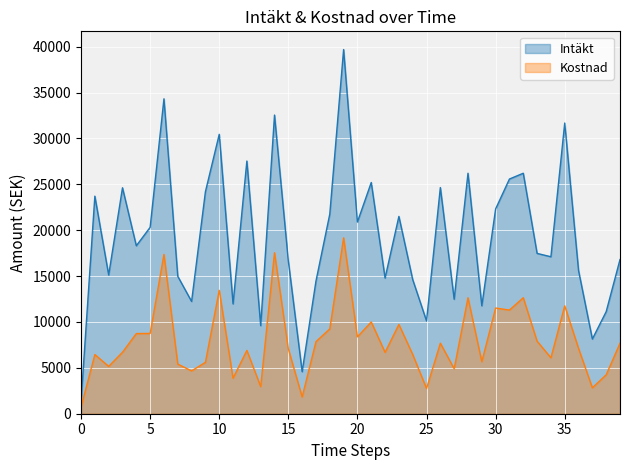

What are all the series names shown in the legend?

Intäkt series, Kostnad series